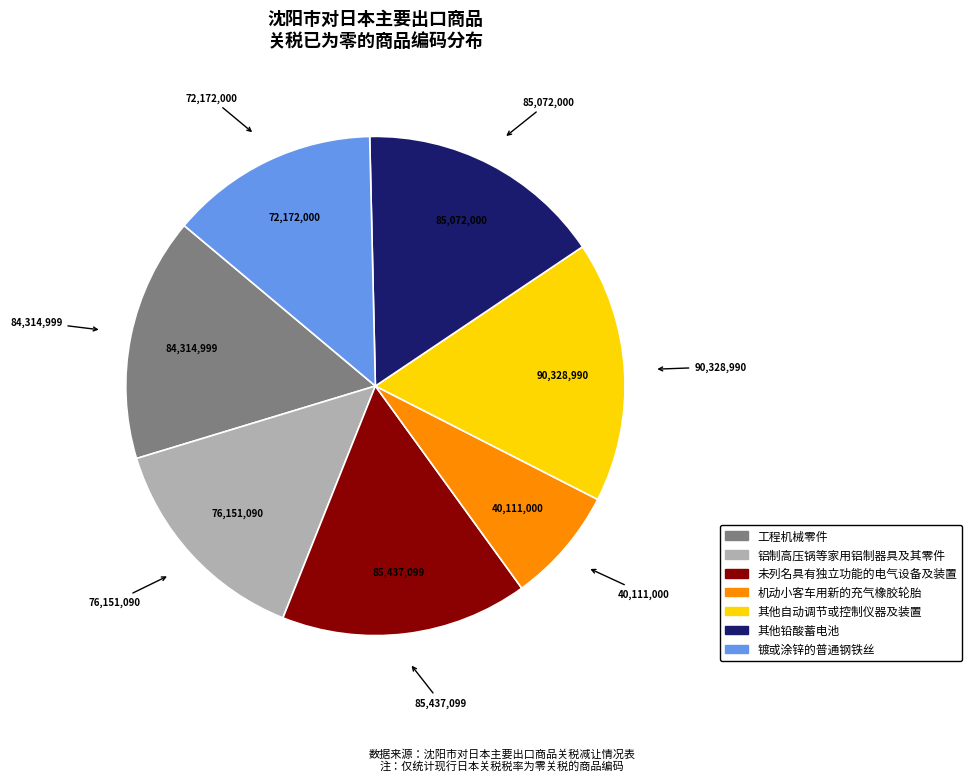

Does 铝制高压锅等家用铝制器具及其零件 represent more than half of the total?

No